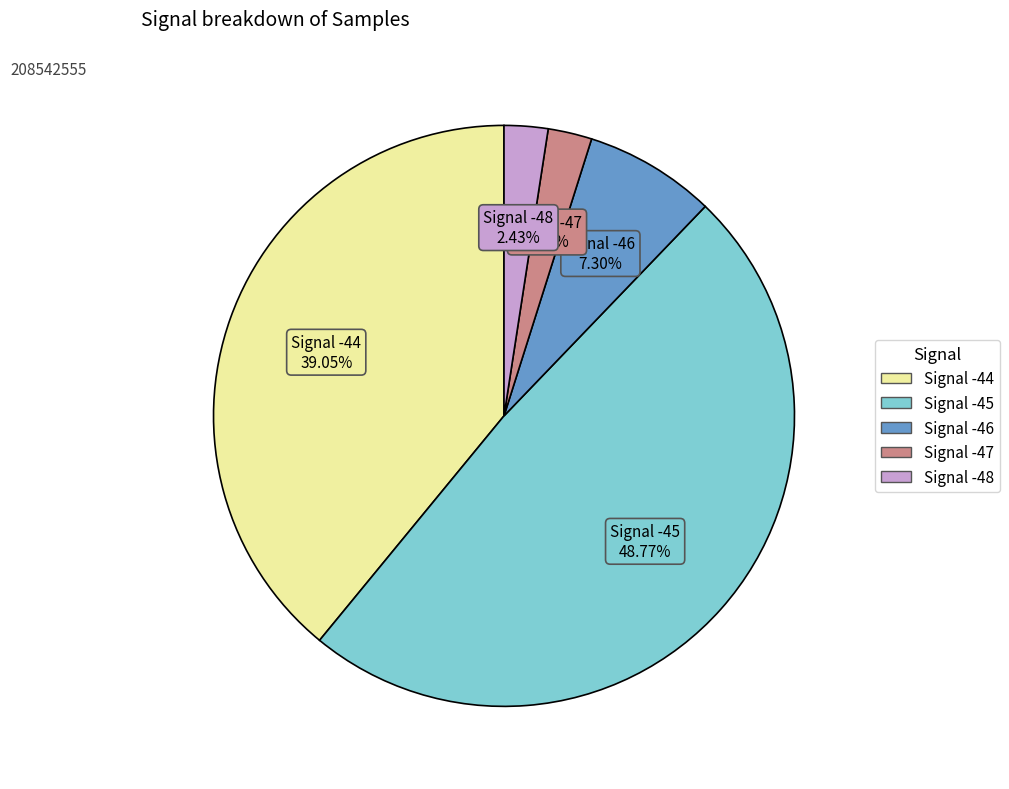

Is there any slice that represents more than half of the pie?

No